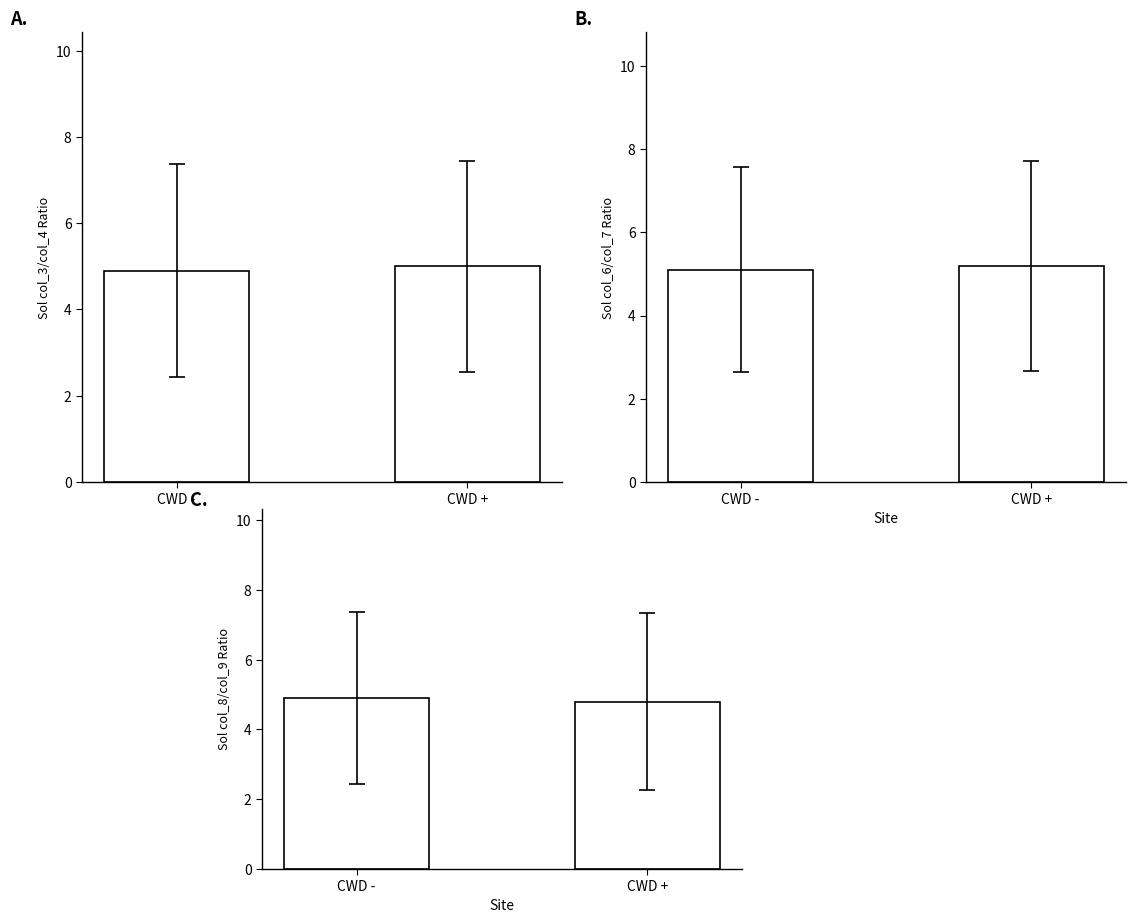

What are all the series names shown in the legend?

col_3/col_4 mean, col_6/col_7 mean, col_8/col_9 mean